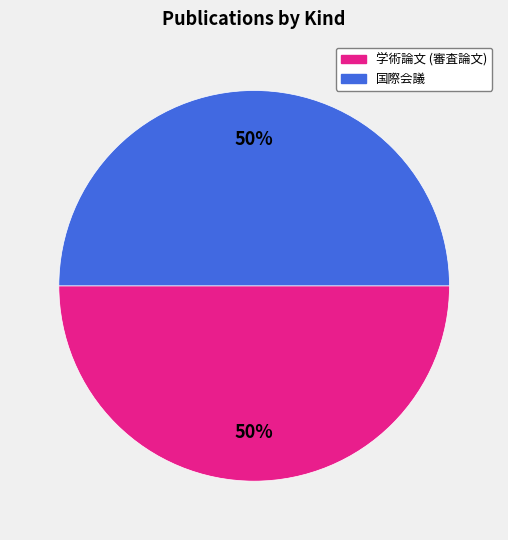

Is it true that 国際会議 is 50% of the pie?

True